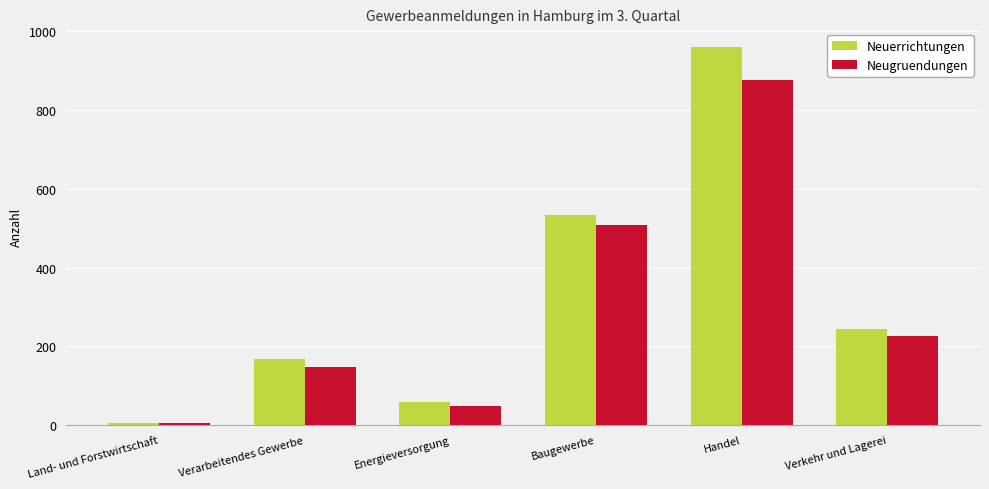

What is the difference between the second highest and minimum values in the Neuerrichtungen series?

528